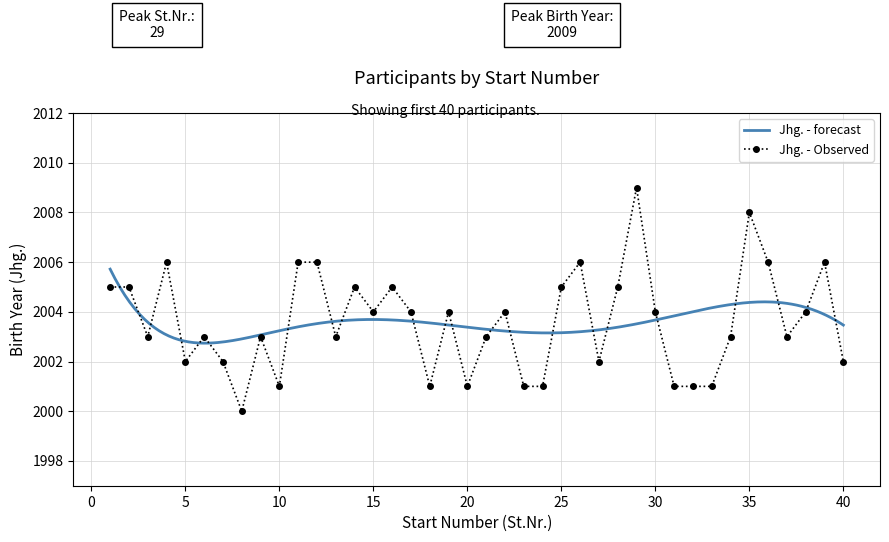

Rank the categories by value from lowest to highest.

8, 10, 18, 20, 23, 24, 31, 32, 33, 5, 7, 27, 40, 3, 6, 9, 13, 21, 34, 37, 15, 17, 19, 22, 30, 38, 1, 2, 14, 16, 25, 28, 4, 11, 12, 26, 36, 39, 35, 29